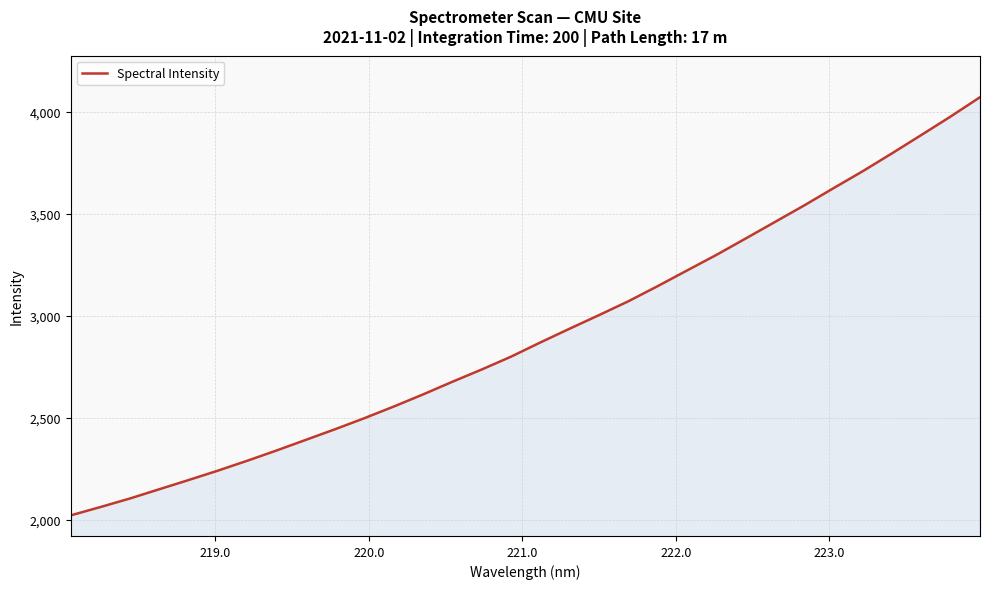

What is the difference between the maximum and minimum values?

2050.4